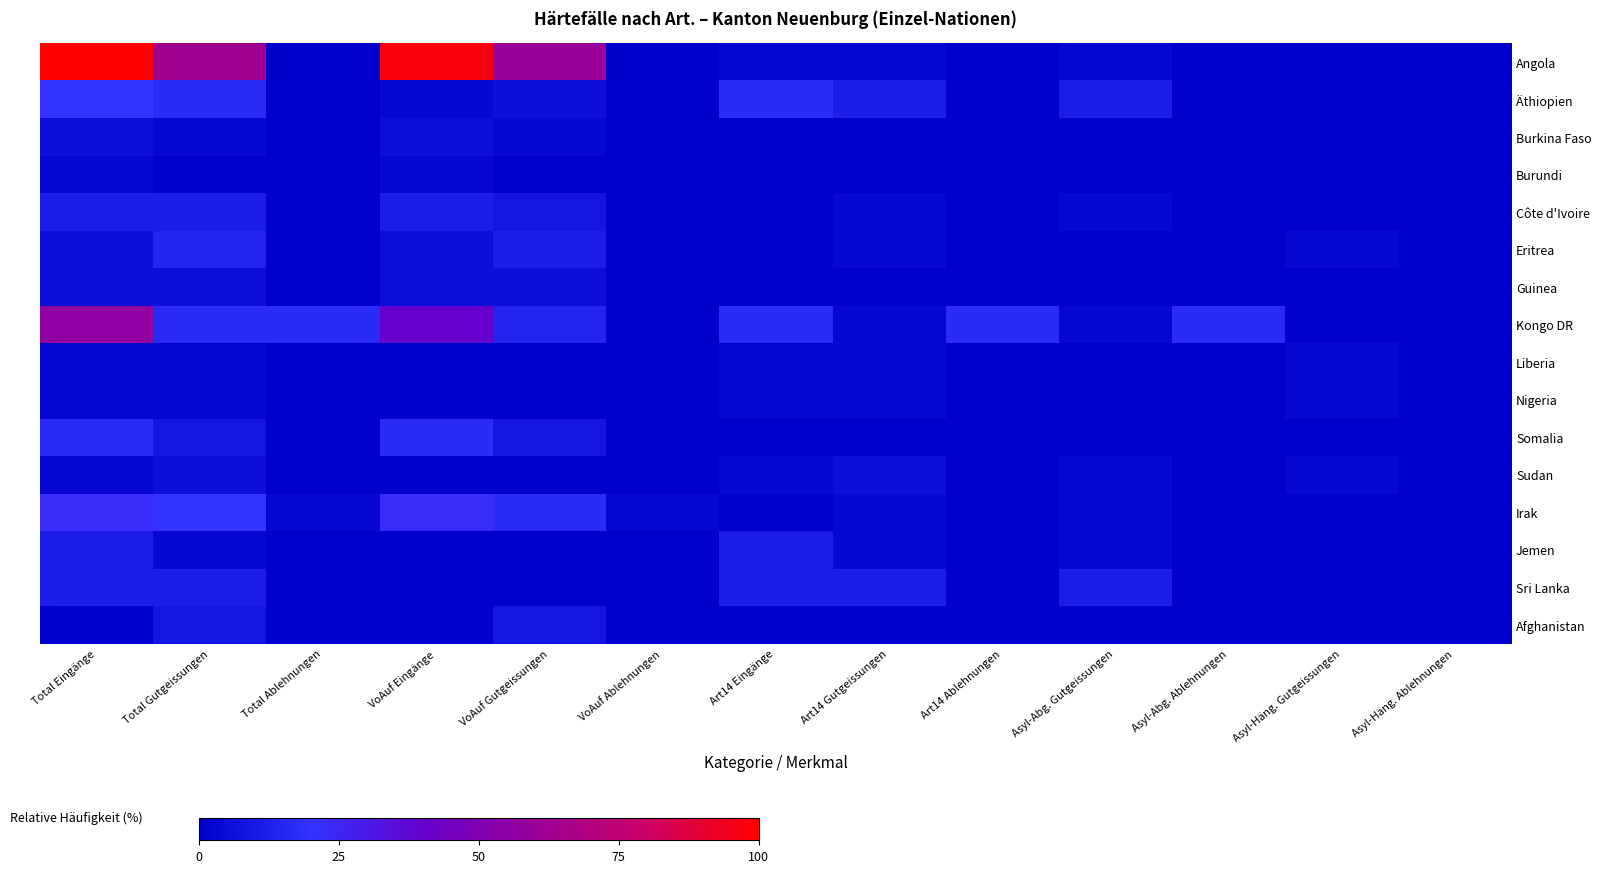

What is the spread (max minus min) of values at Asyl-Abg. Gutgeissungen?

11.4